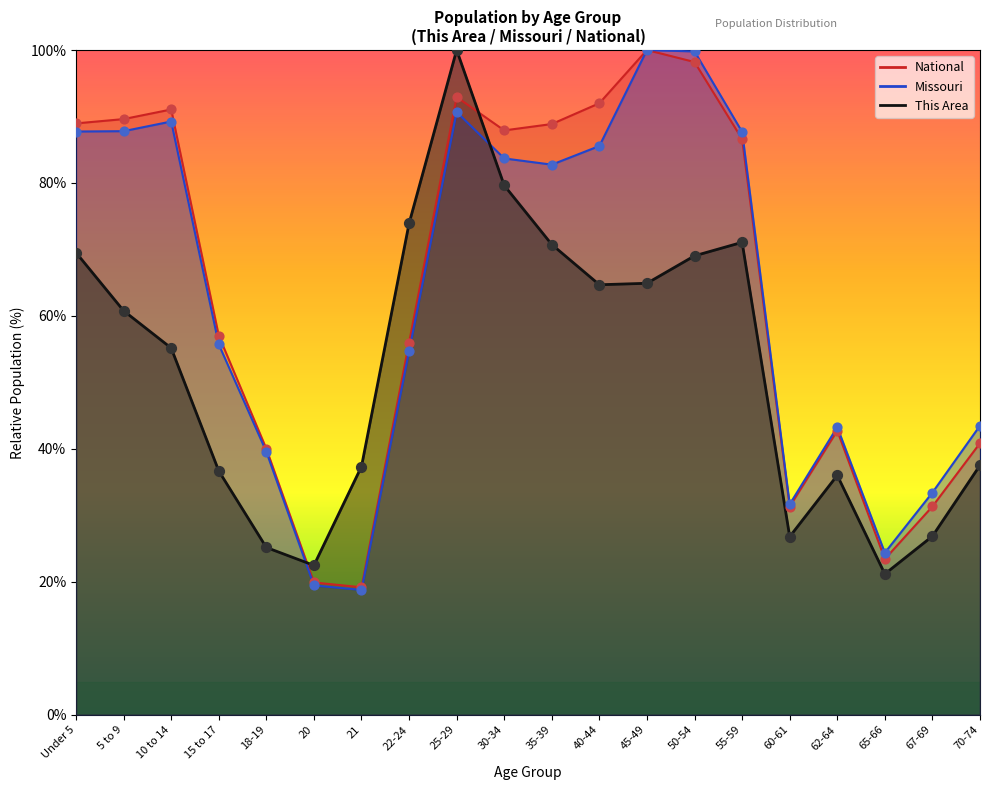

Which series contains the highest Y value?

This Area